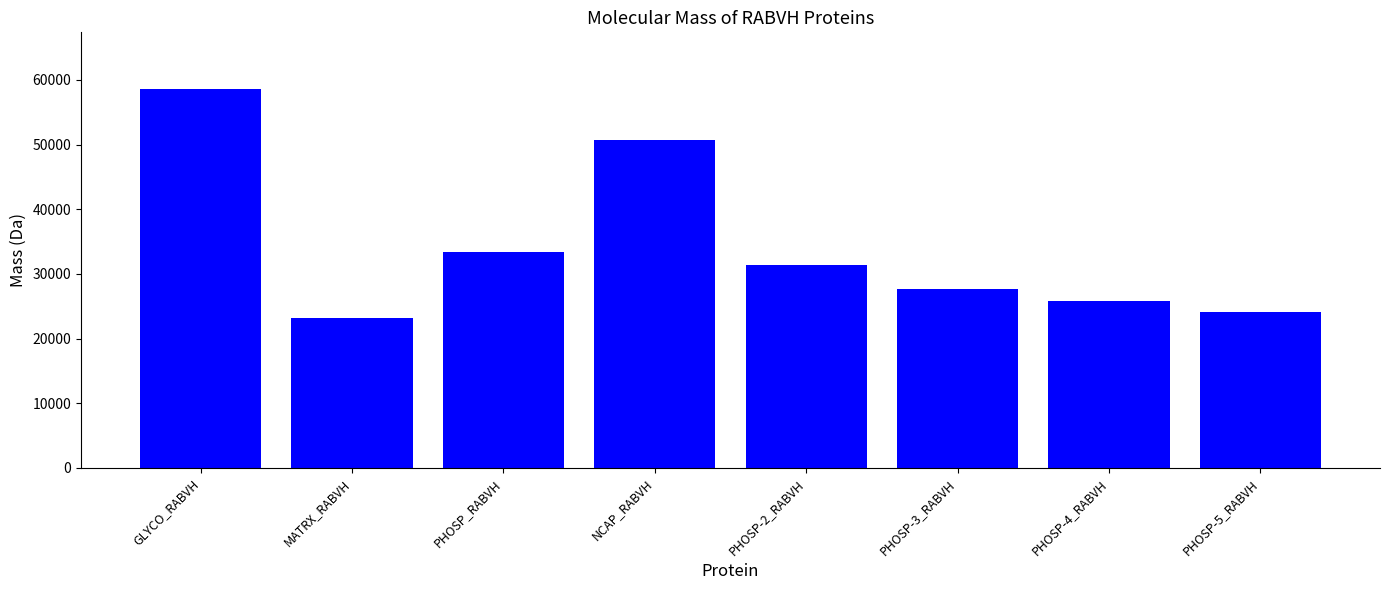

True or false: the data shows 11311.0 at PHOSP-3_RABVH.

False